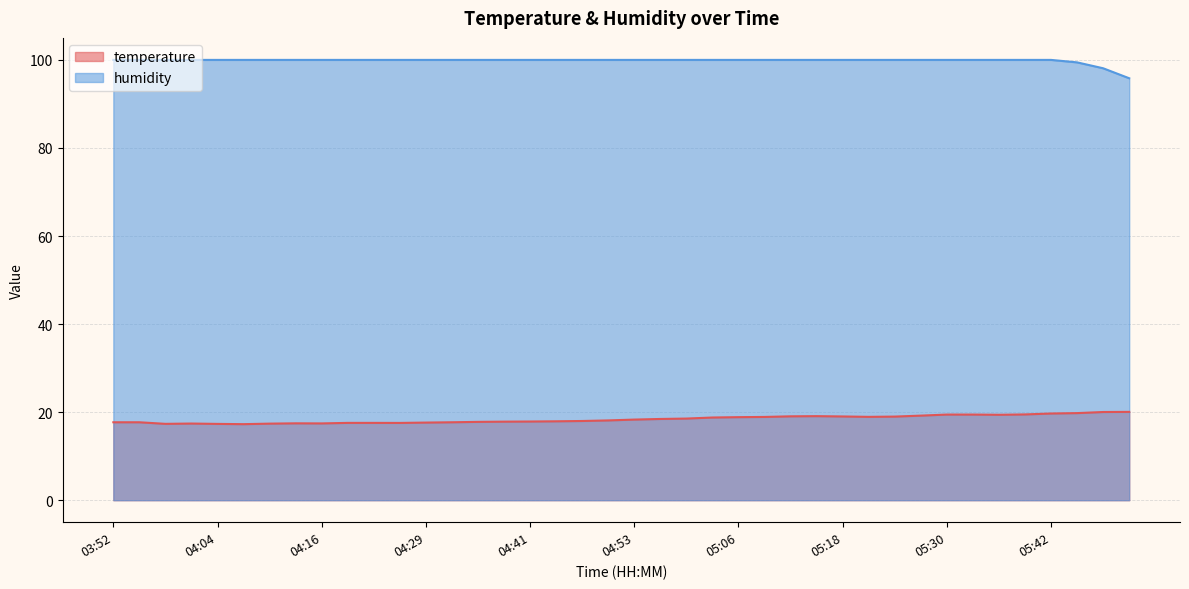

Reading left to right, transcribe all the data shown in this chart.

temperature: 17.7	17.7	17.3	17.4	17.3	17.3	17.4	17.5	17.4	17.6	17.6	17.6	17.6	17.7	17.8	17.8	17.9	17.9	18.0	18.1	18.3	18.4	18.5	18.8	18.9	18.9	19.1	19.1	19.0	18.9	19.0	19.2	19.4	19.4	19.4	19.5	19.7	19.8	20.0	20.1
humidity: 100.0	100.0	100.0	100.0	100.0	100.0	100.0	100.0	100.0	100.0	100.0	100.0	100.0	100.0	100.0	100.0	100.0	100.0	100.0	100.0	100.0	100.0	100.0	100.0	100.0	100.0	100.0	100.0	100.0	100.0	100.0	100.0	100.0	100.0	100.0	100.0	100.0	99.4	98.1	95.8